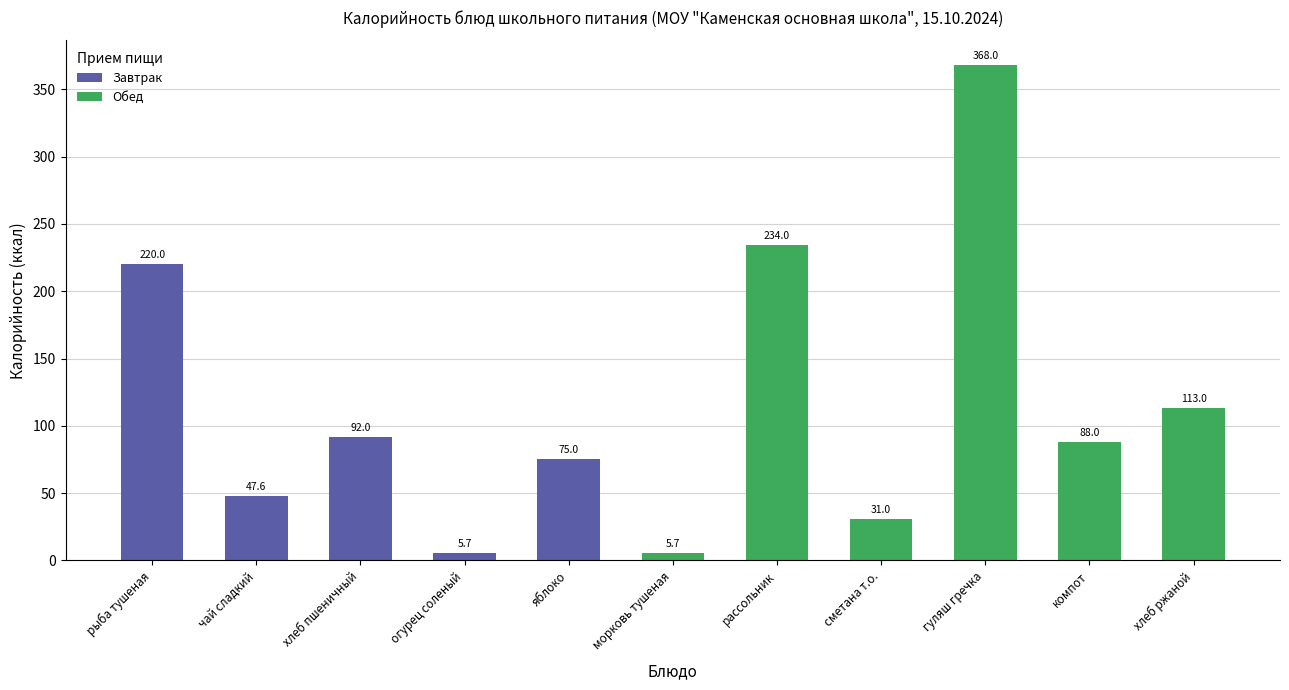

What is the greatest value displayed?

368.0